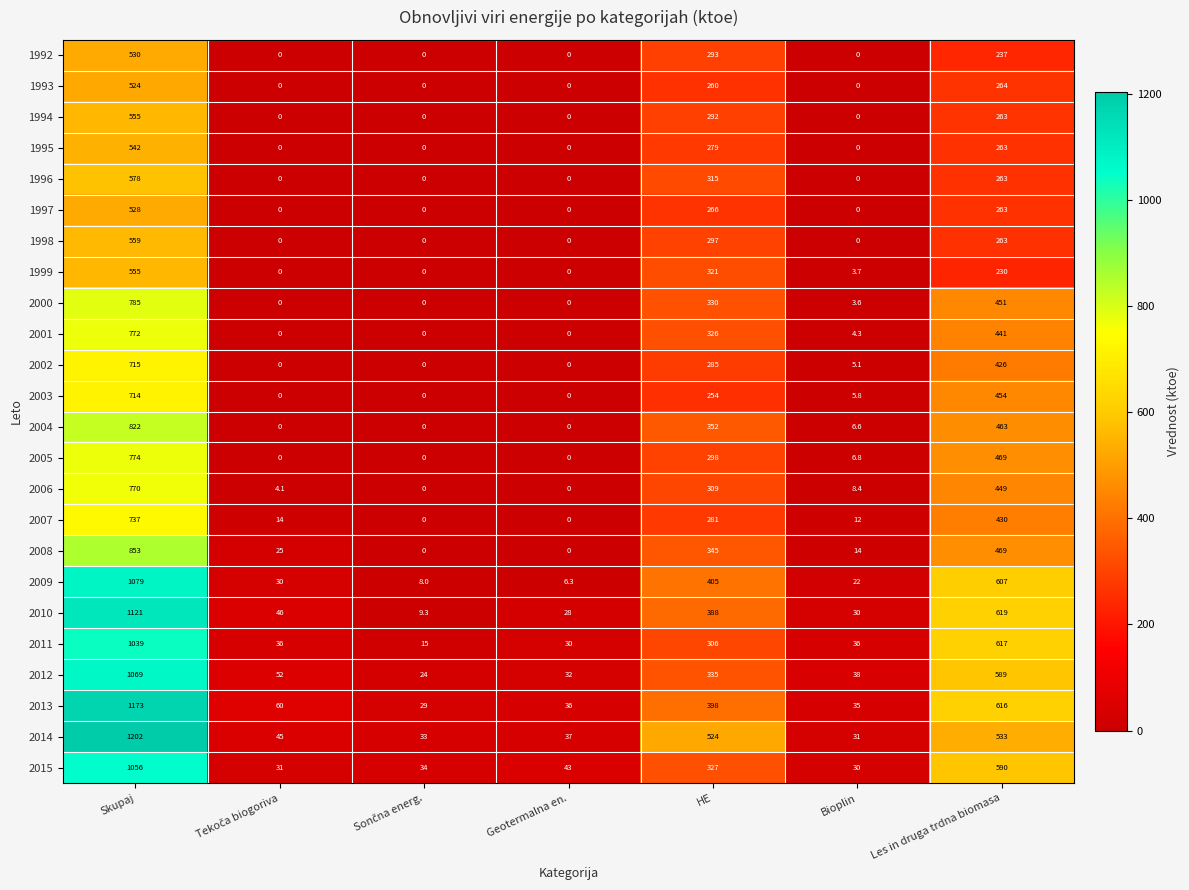

What is the sum of all 2004 values?

1643.6